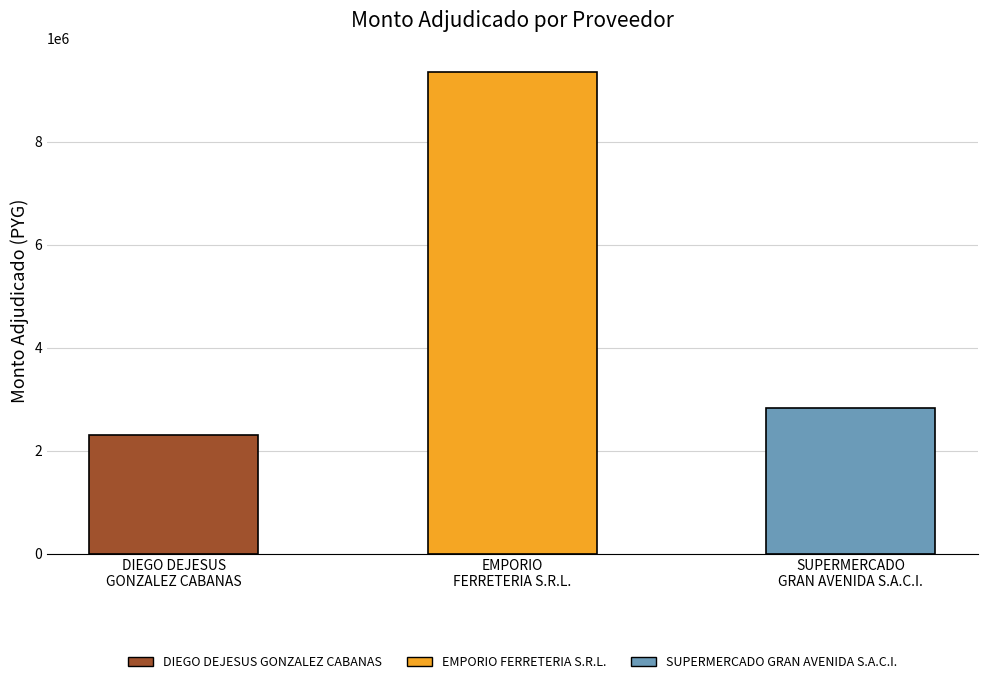

What is the smallest value displayed?

2300000